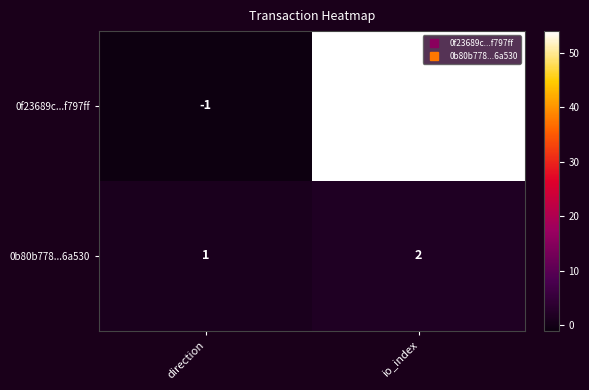

Which series has the widest spread of values?

0f23689c...f797ff